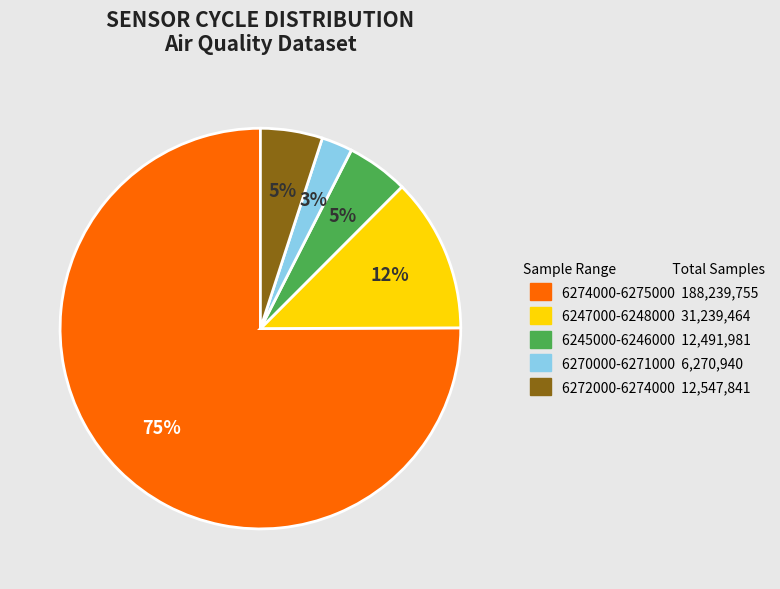

Does any single category account for the majority?

Yes